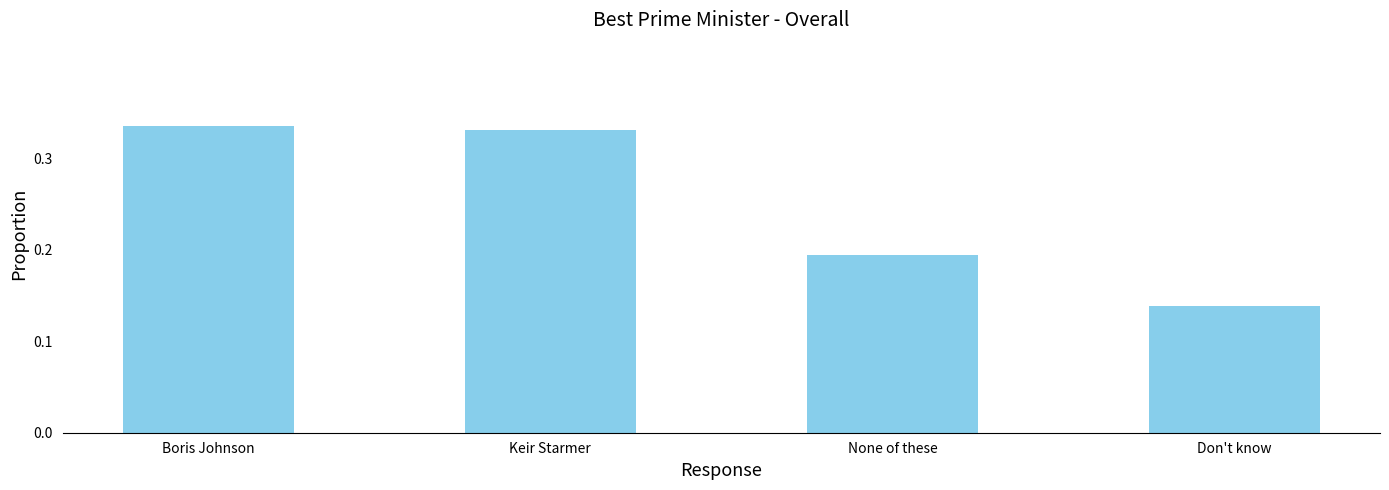

Does the chart contain stacked bars?

No